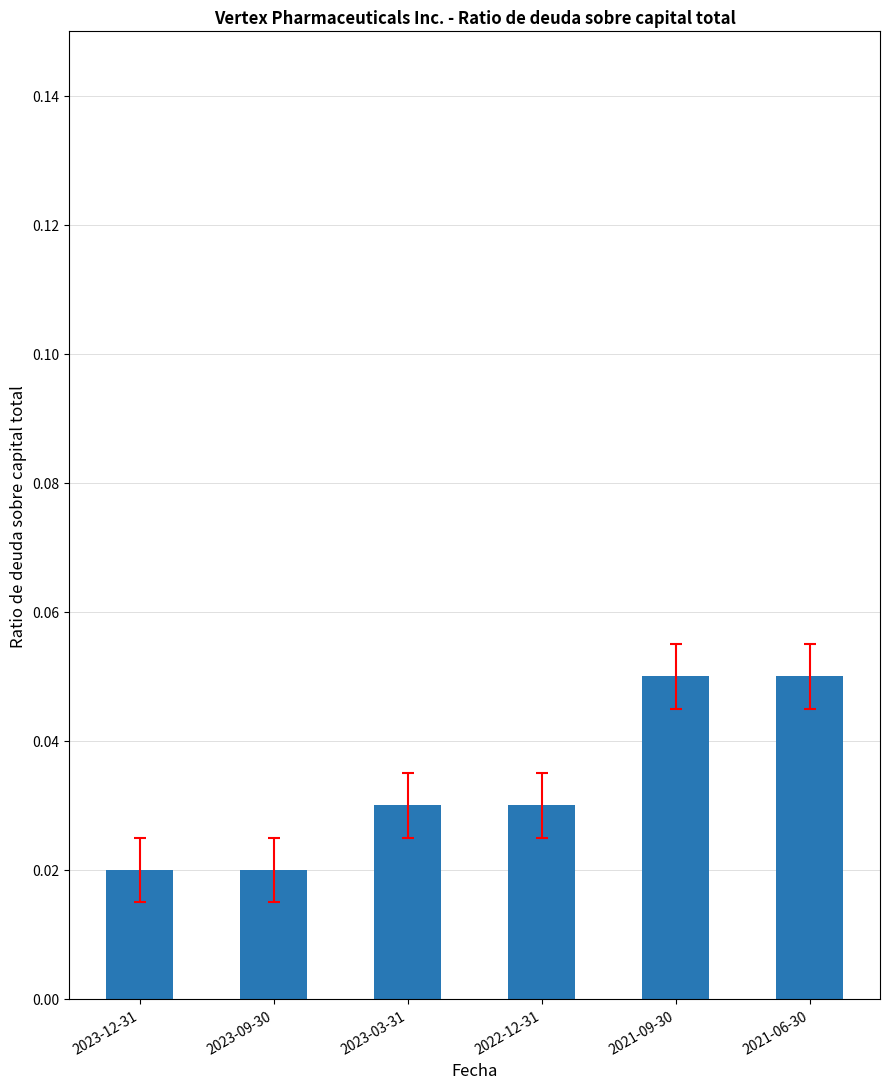

How many values are between 0 and 1?

6